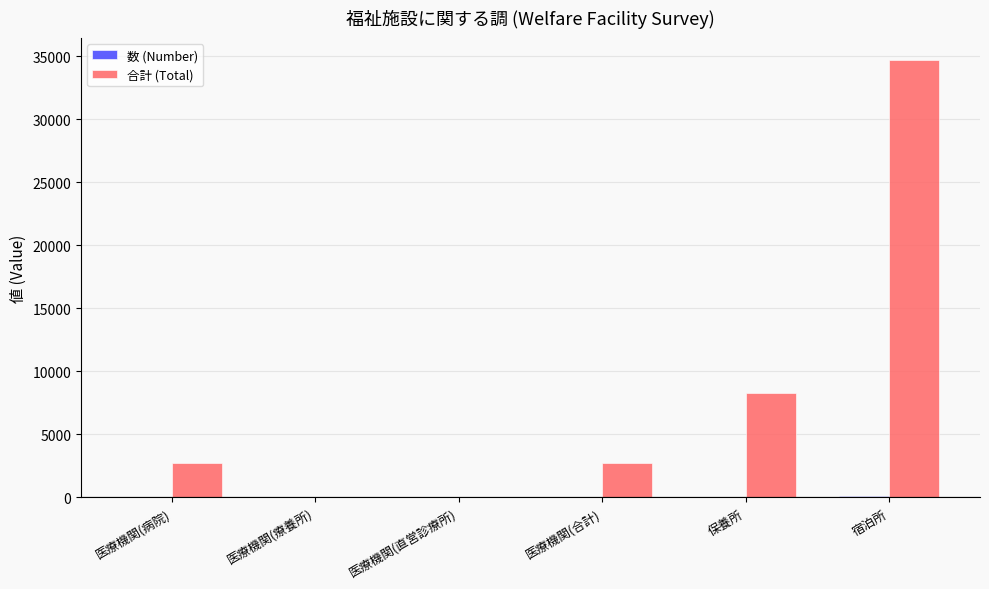

How many groups of bars are there?

6